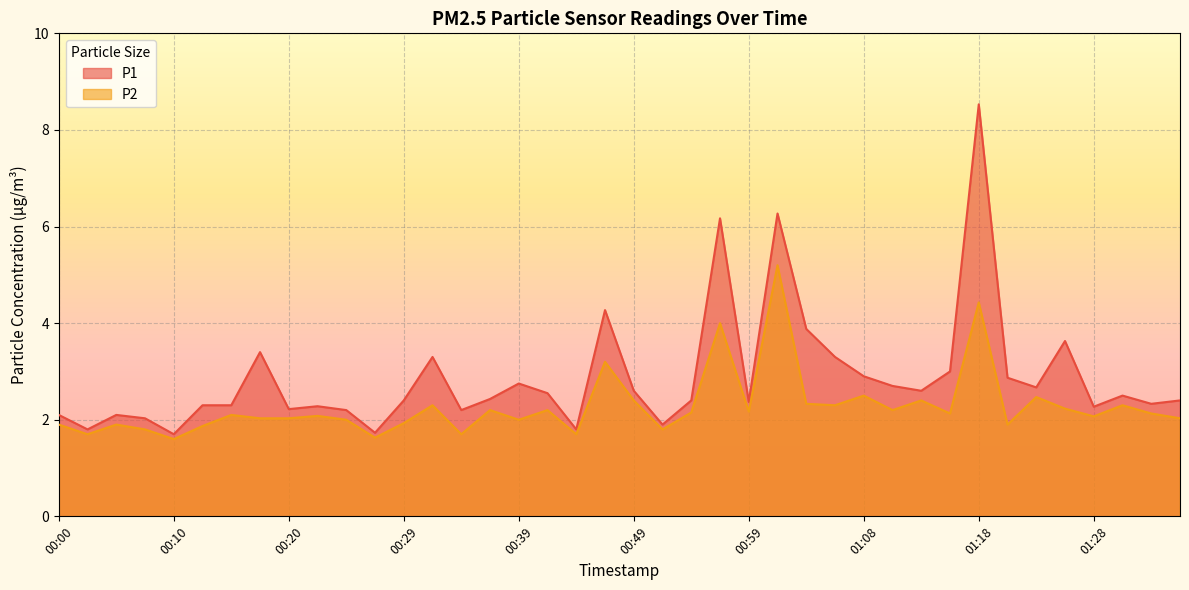

List the series in order of their overall mean, highest first.

P1, P2